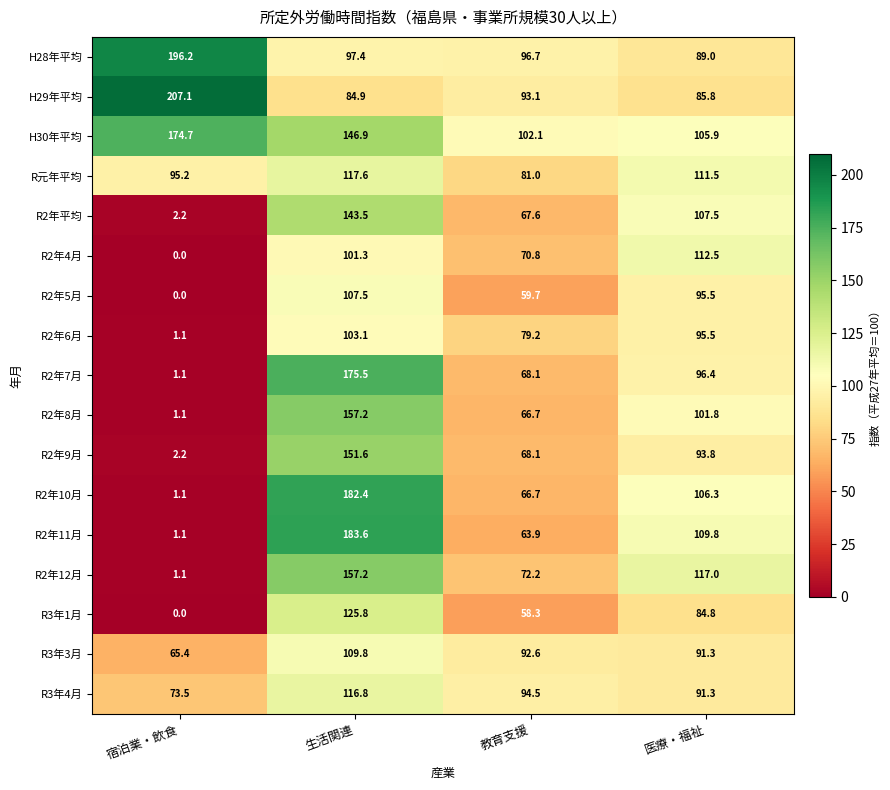

At which label is R2年平均 closest to 72?

教育支援